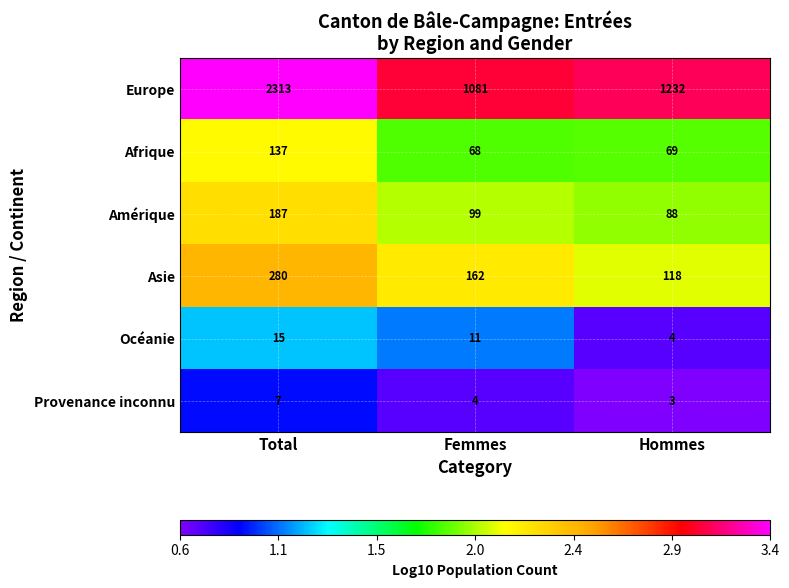

What is the total value across all series at Hommes?

1514